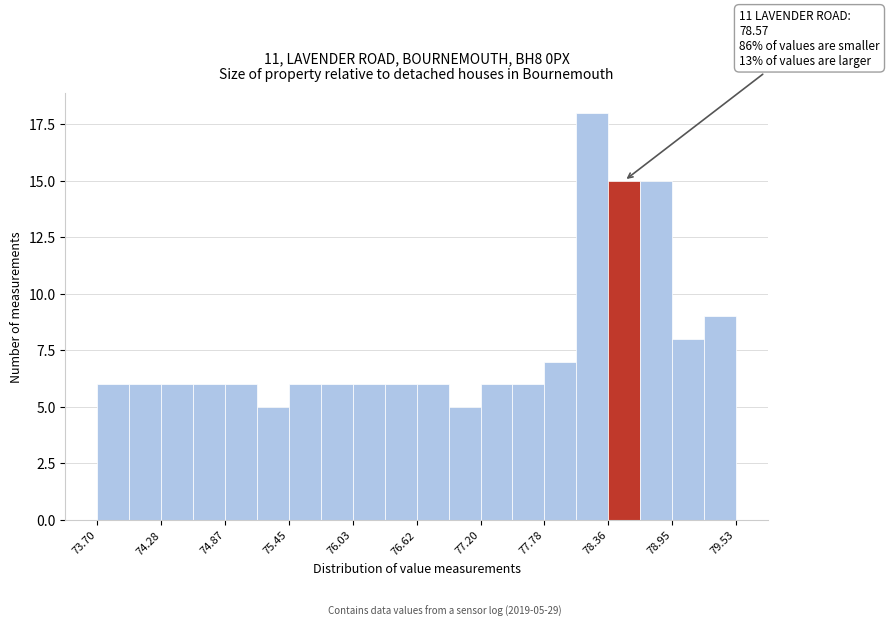

Around what value on the x-axis is the tallest bar? Give the approximate position of its centre, as read against the axis.

78.2